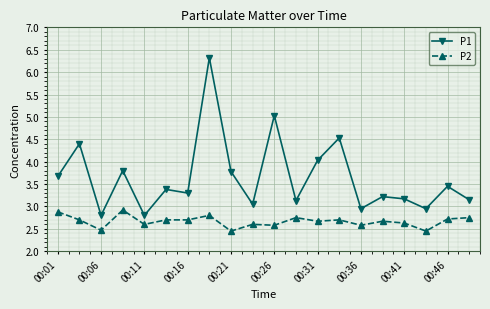

Count the P2 values in the range 2 to 3.

20